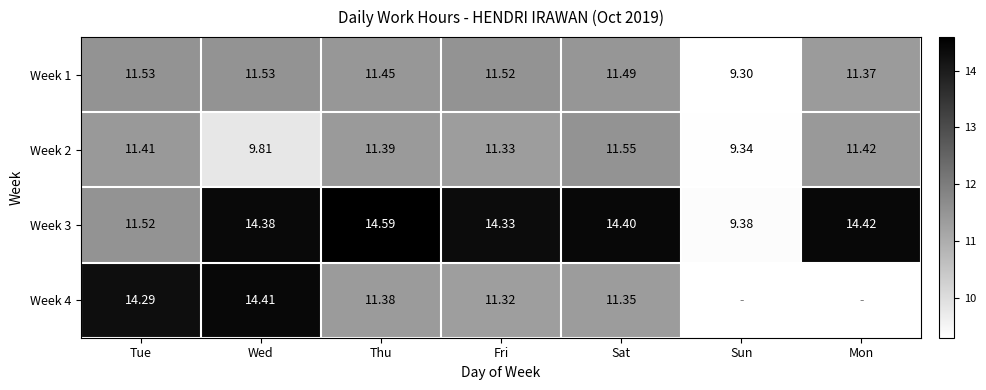

Between Tue and Wed, which is larger?

Tue